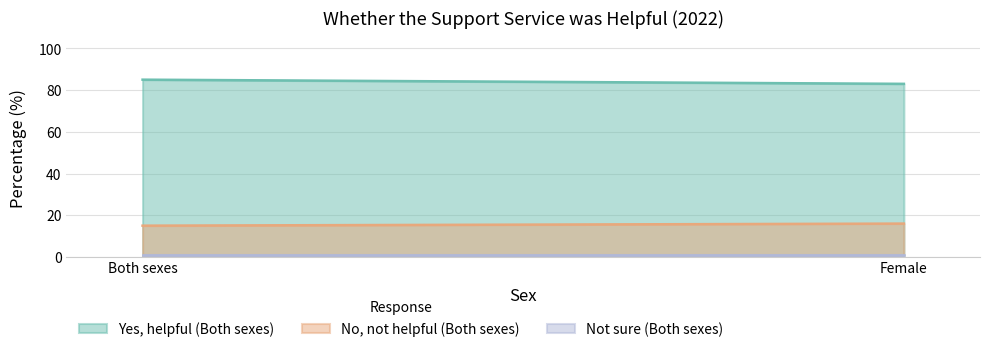

Is it true that Not sure (Both sexes) equals 1 at Both sexes?

True